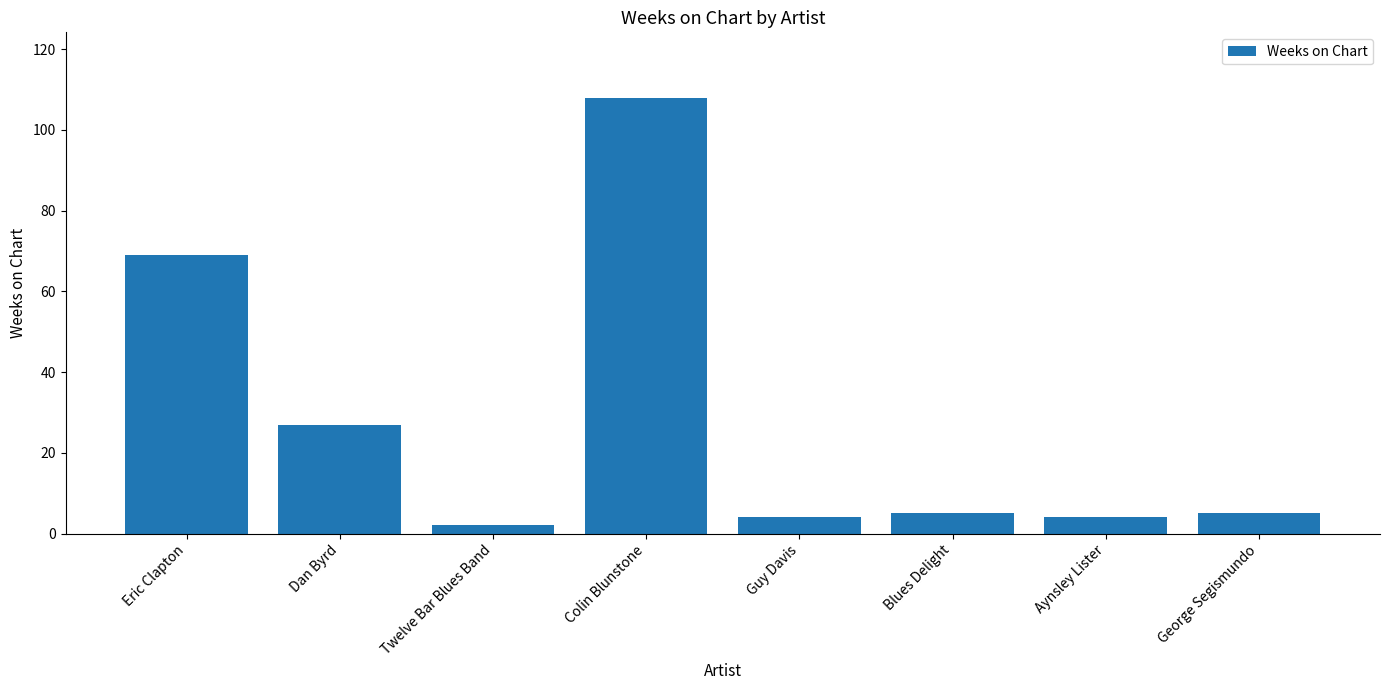

What is the ratio of the value at Eric Clapton to the value at Colin Blunstone?

0.6